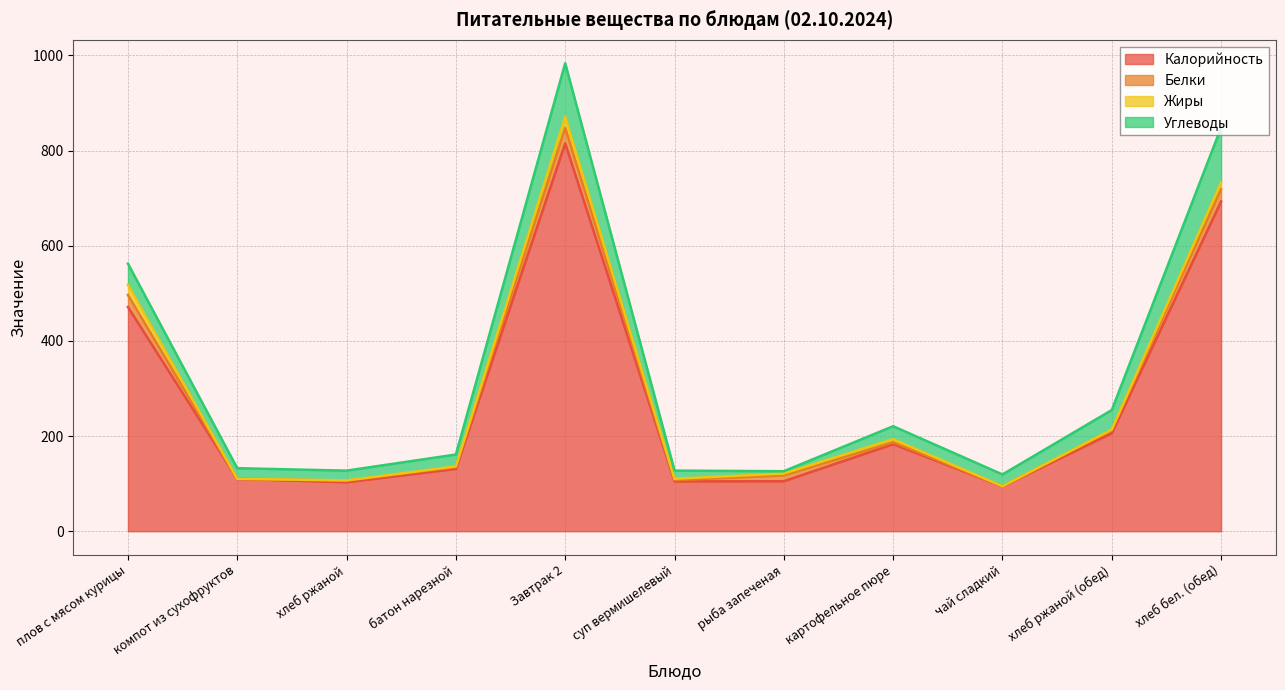

Does the chart display data point markers on the line(s)?

No